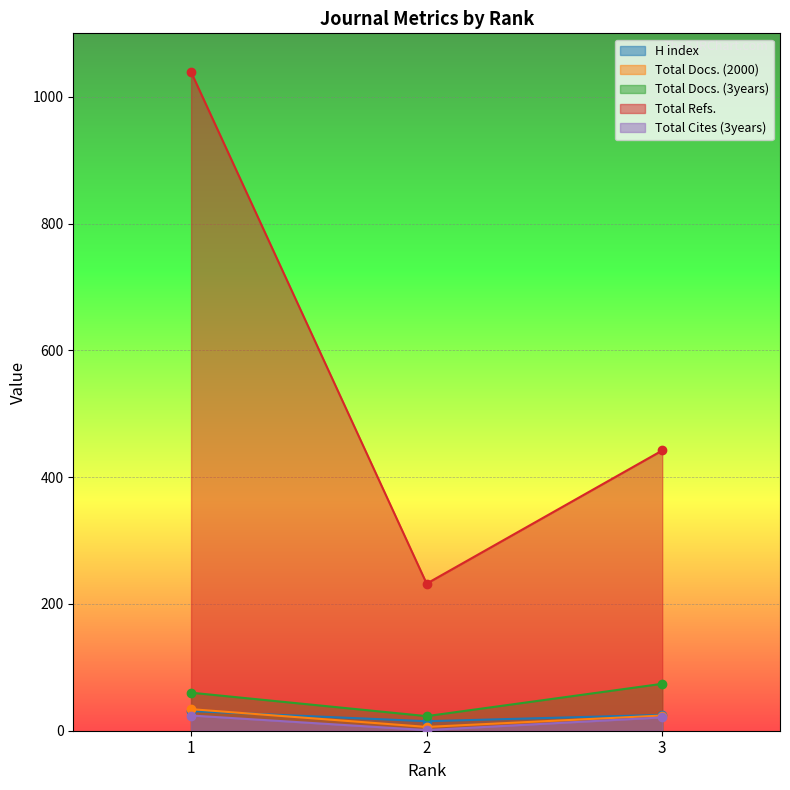

True or false: Total Docs. (2000) has a value of 24 at 3.

True